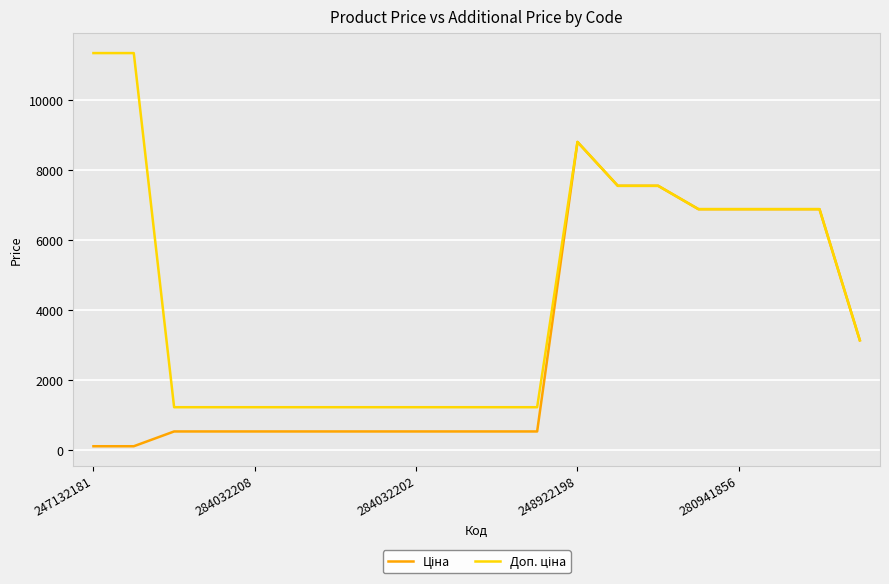

What is the greatest value displayed?

11334.0